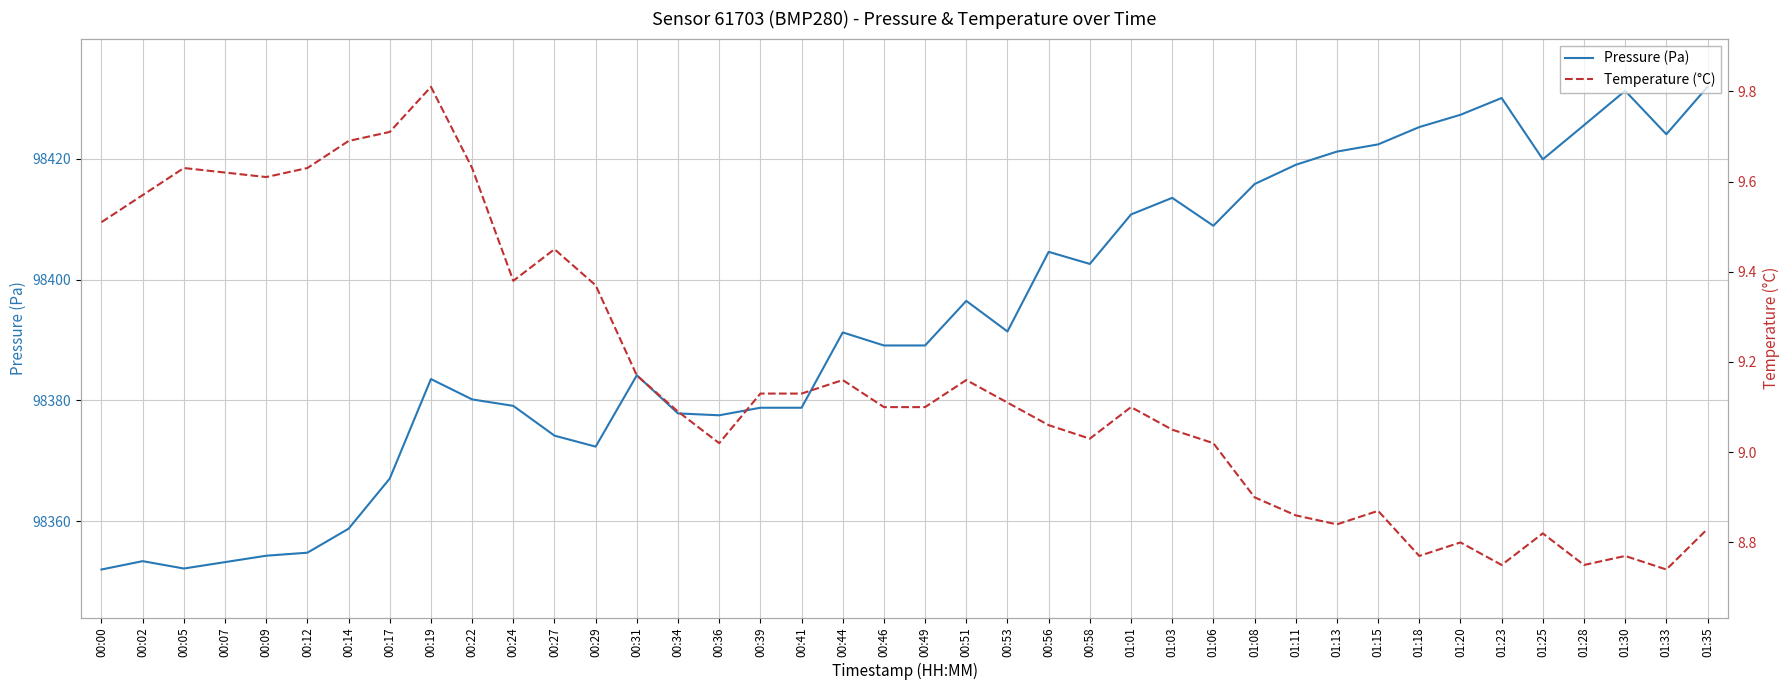

Which series has the widest spread of values?

Pressure (Pa)